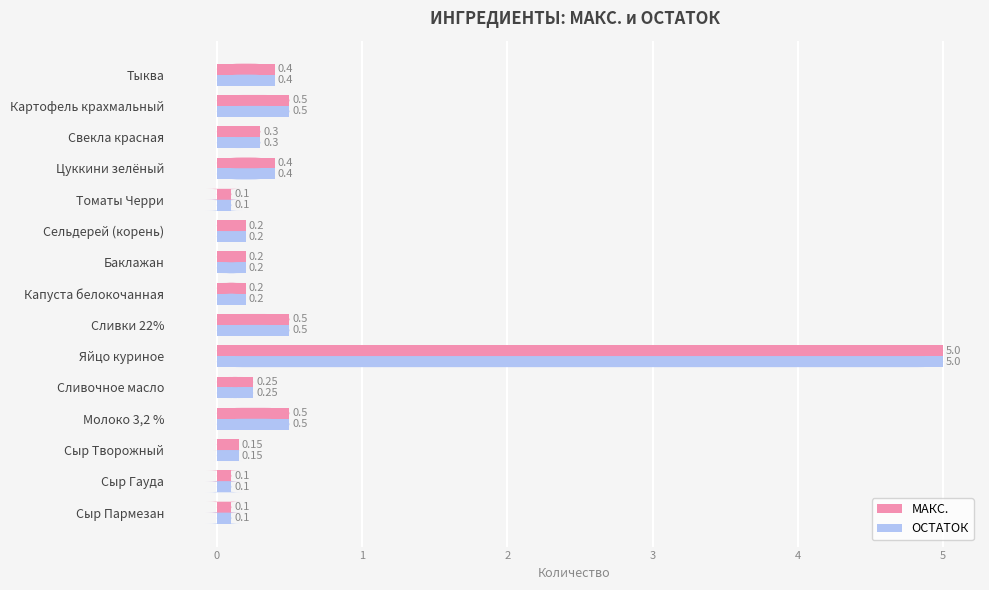

Which category has the highest value in the МАКС. series?

Яйцо куриное